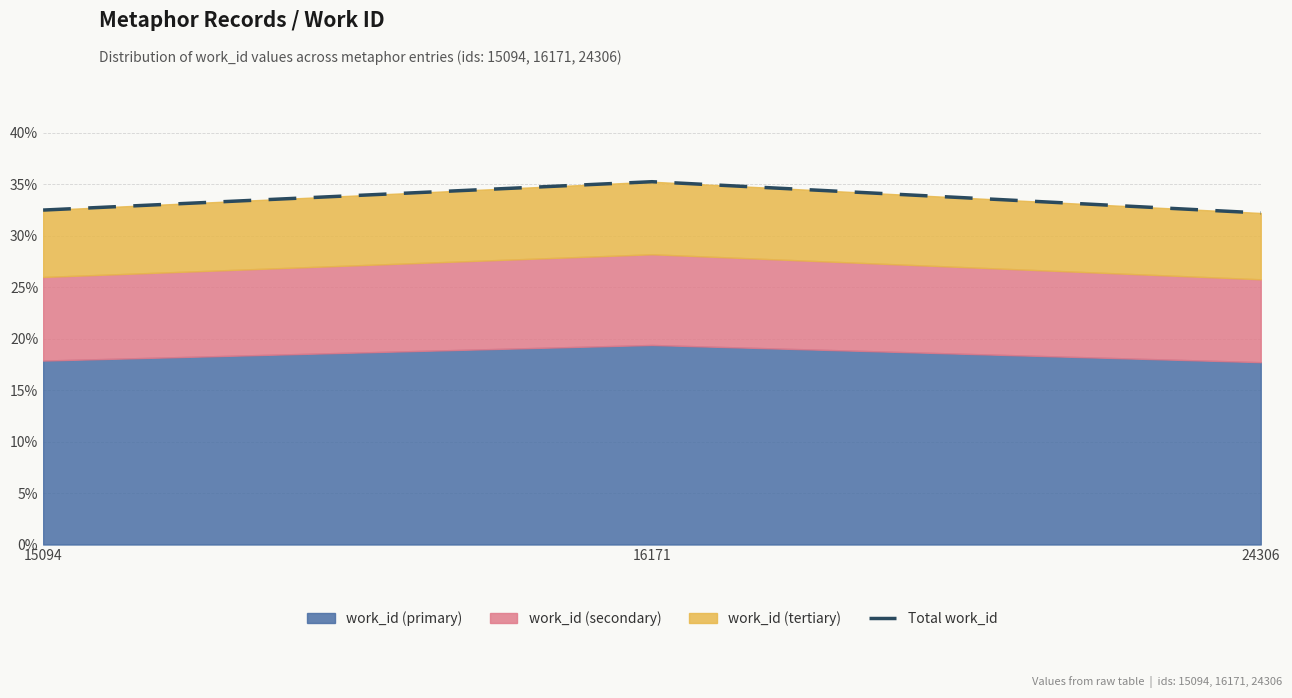

What is the greatest value displayed?

35.3